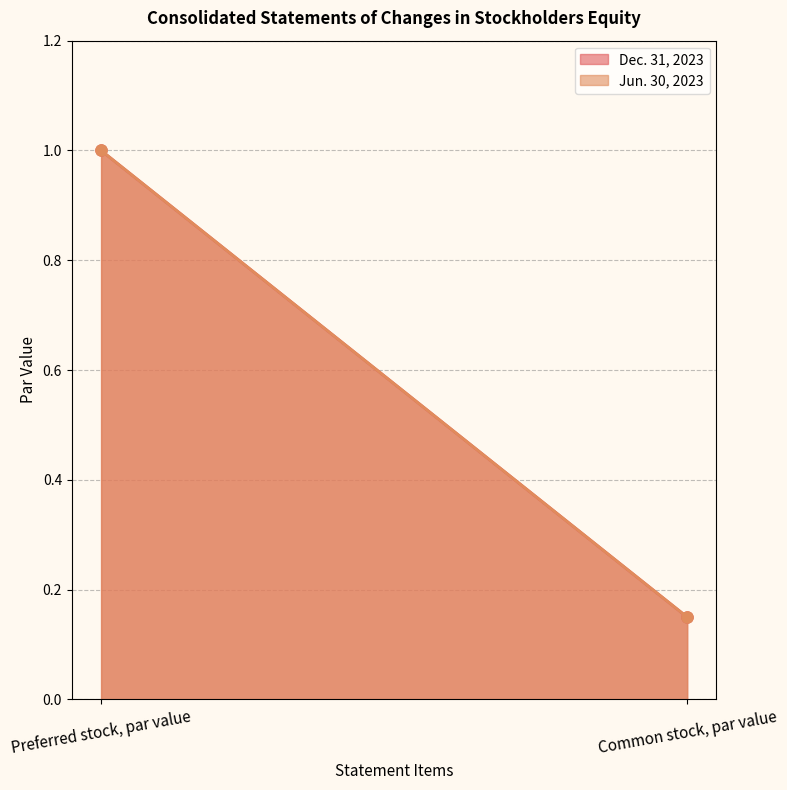

List the series in order of their peak value, lowest first.

Dec. 31, 2023, Jun. 30, 2023